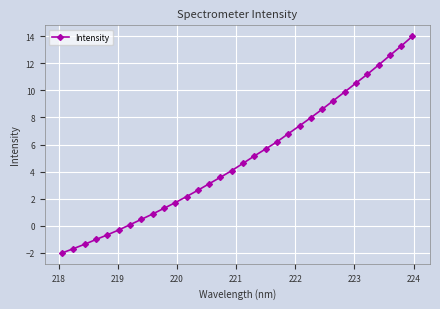

What is the difference between the maximum and minimum values?

16.0